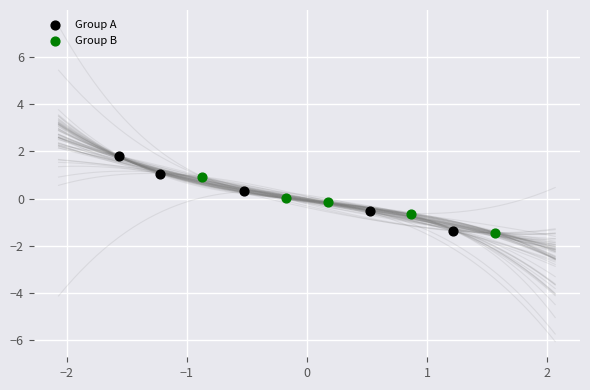

Which series reaches the maximum Y coordinate?

Group A